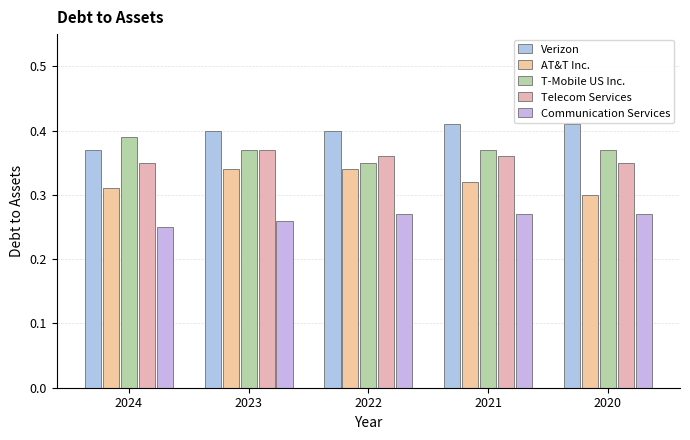

At 2022, list the series in order from smallest to largest.

Communication Services, AT&T Inc., T-Mobile US Inc., Telecom Services, Verizon